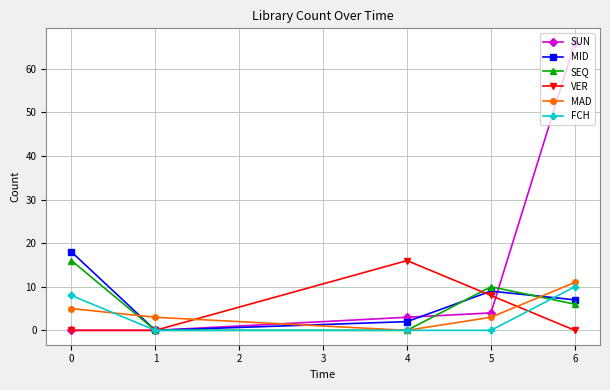

Which series has the largest range (max minus min)?

SUN